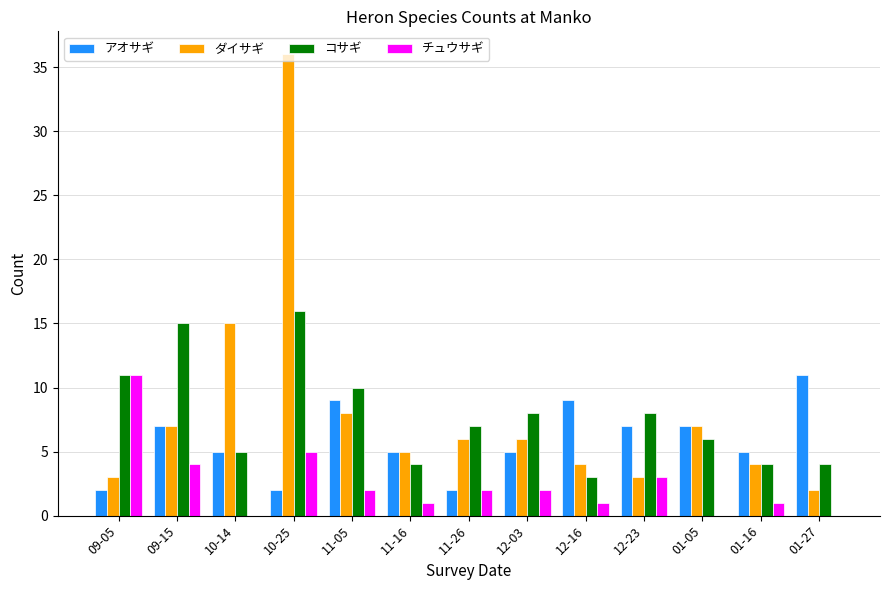

What is the total value across all series at 11-26?

17